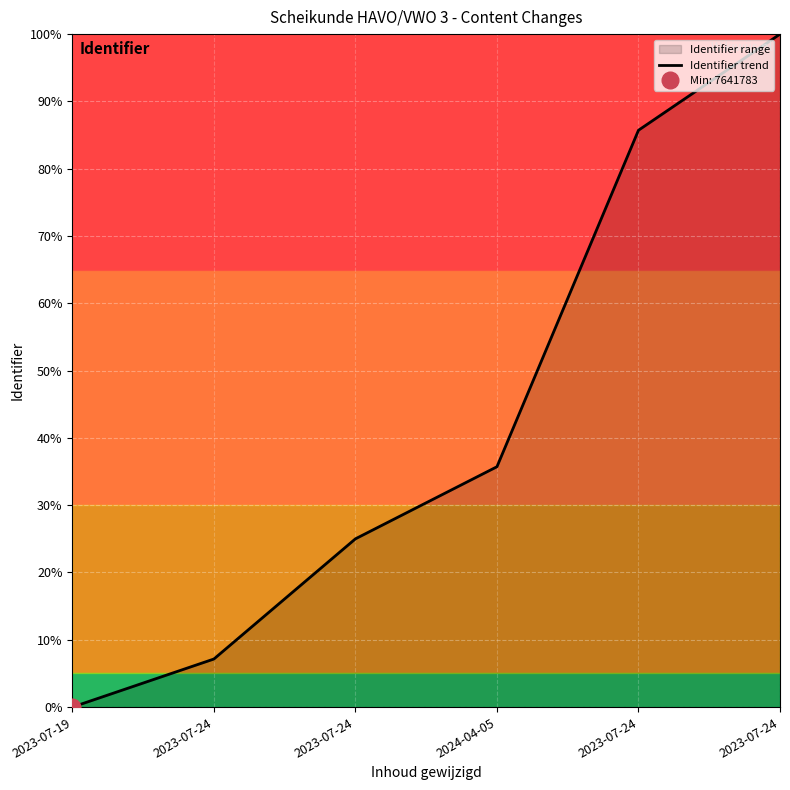

Between 2023-07-24 and 2024-04-05, which is larger?

2024-04-05